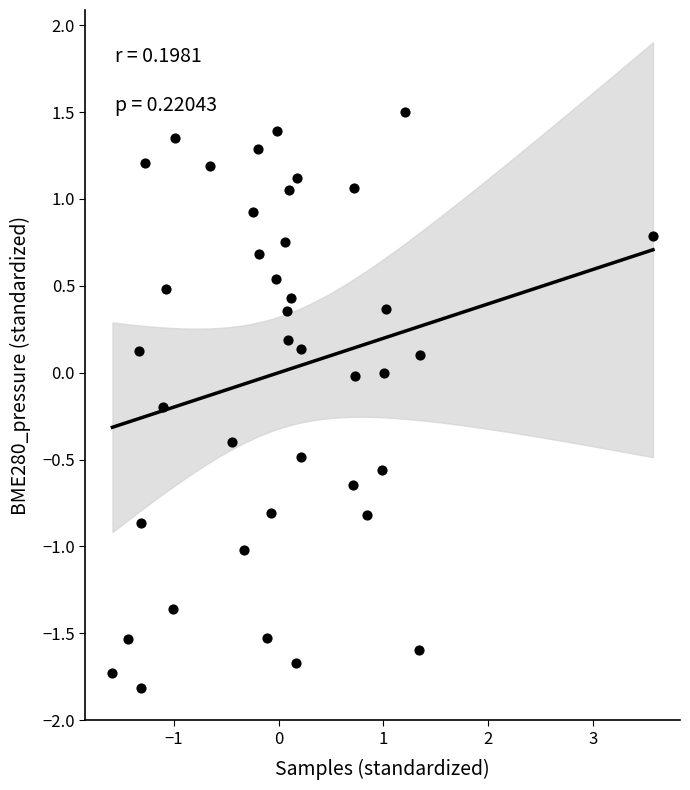

What is the range of Y values (max minus min)?

3.3